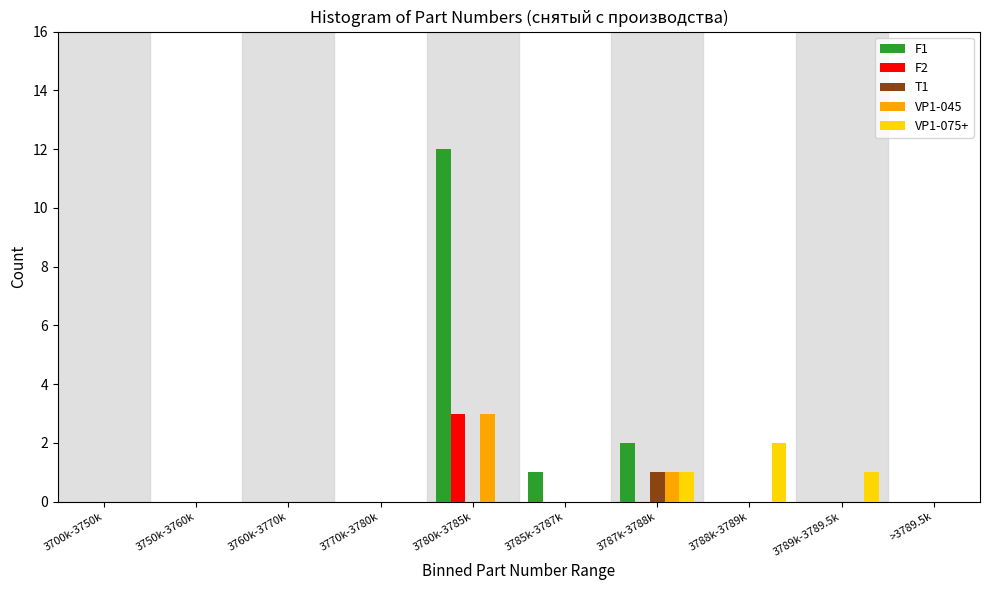

Which category has the highest value across all series?

3780k-3785k